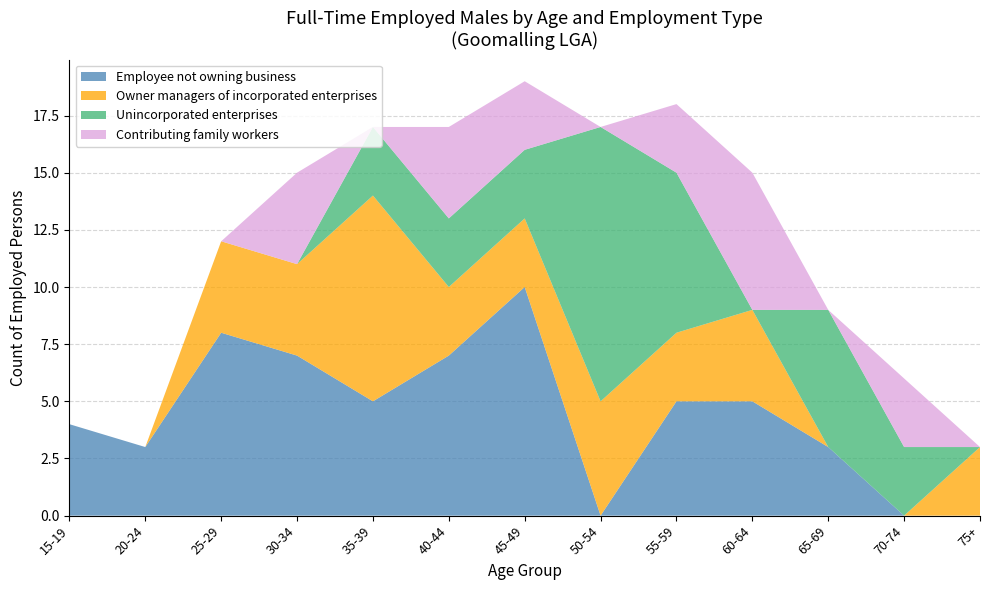

Reading right to left, list all the values displayed in this chart.

Employee not owning business: 0	0	3	5	5	0	10	7	5	7	8	3	4
Owner managers of incorporated enterprises: 3	0	0	4	3	5	3	3	9	4	4	0	0
Unincorporated enterprises: 0	3	6	0	7	12	3	3	3	0	0	0	0
Contributing family workers: 0	3	0	6	3	0	3	4	0	4	0	0	0